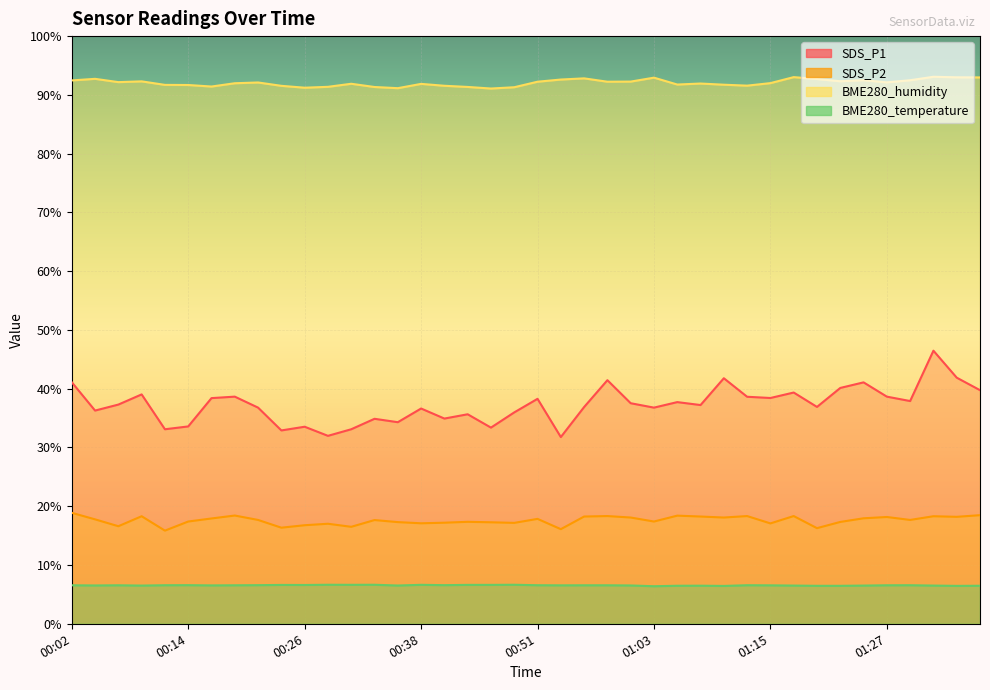

What is the maximum value for BME280_temperature?

6.6